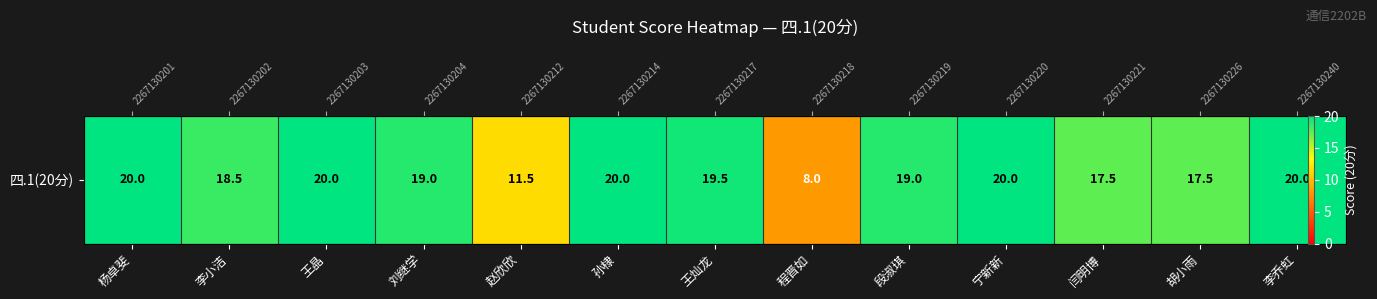

Which category has the lowest value across all series?

程晋如